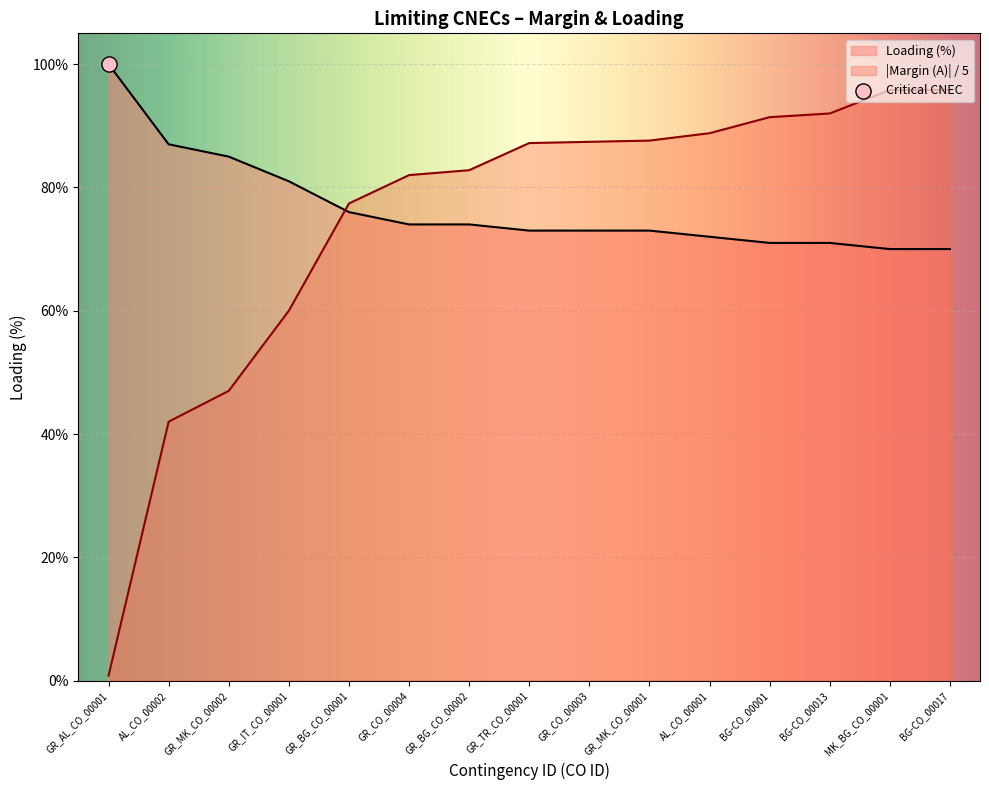

Which series has the widest spread of Y values?

Margin (A)